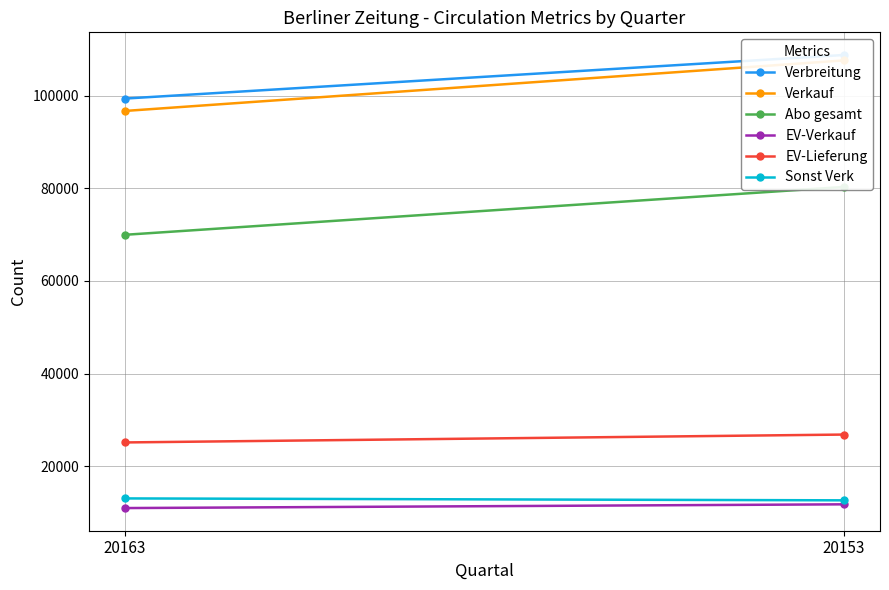

Is it true that Verbreitung equals 25513 at 20153?

False